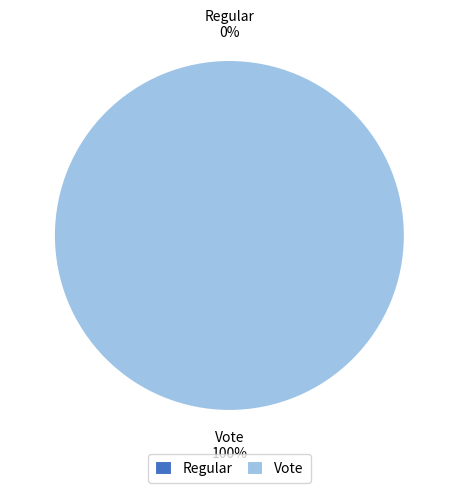

To the nearest percent, what is the combined percentage of Regular and Vote?

100%